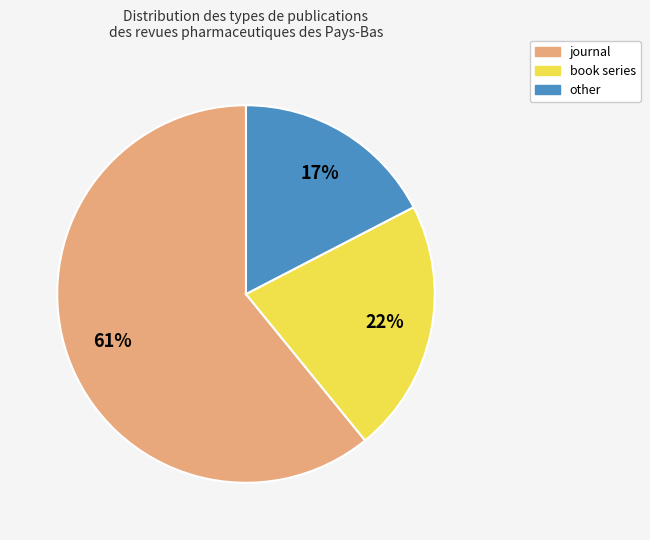

Which slice is the largest?

journal